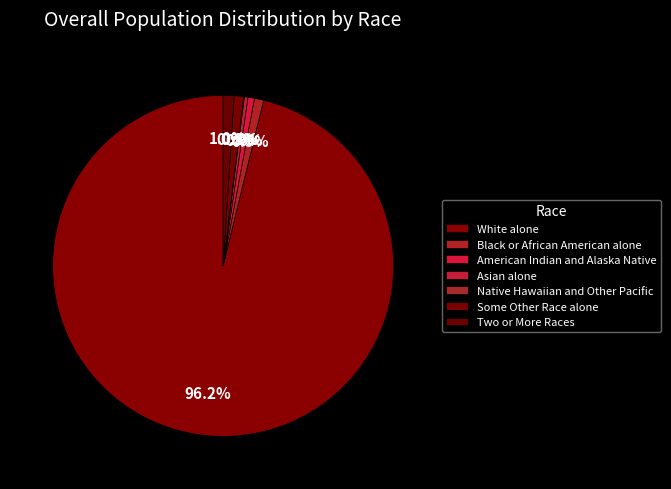

How many slices are in this pie chart?

7